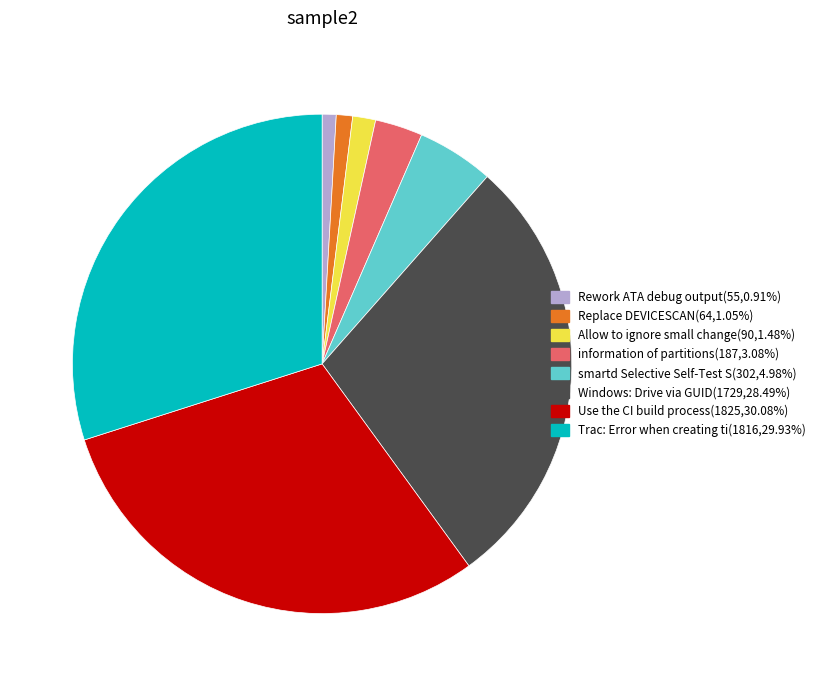

Is there any slice that represents more than half of the pie?

No